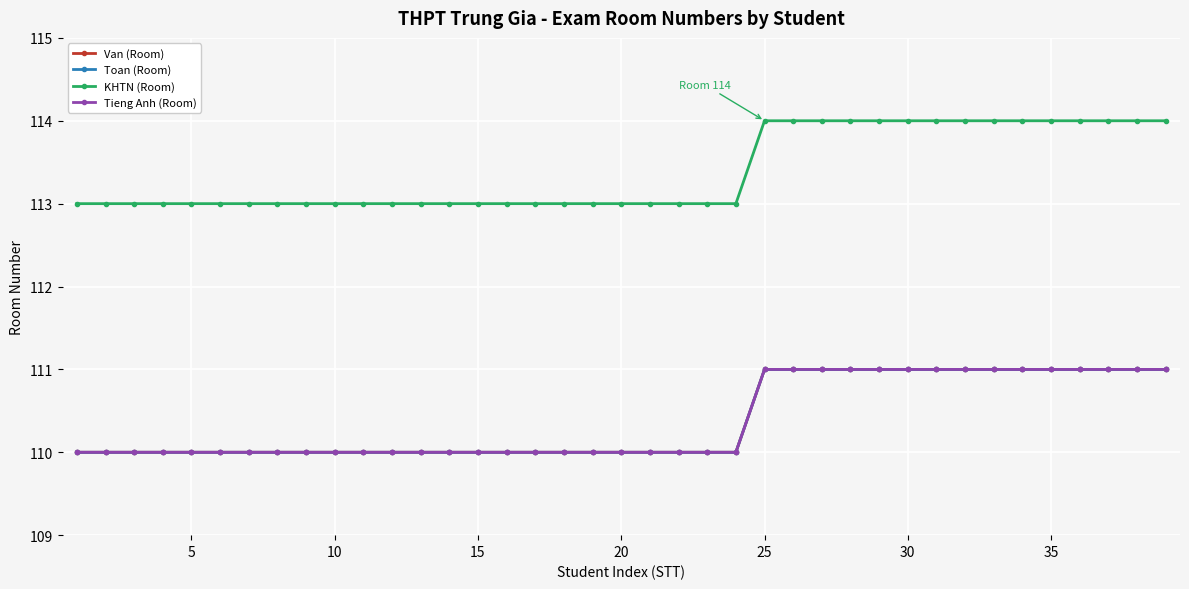

Is this an area chart (filled region under the line)?

No